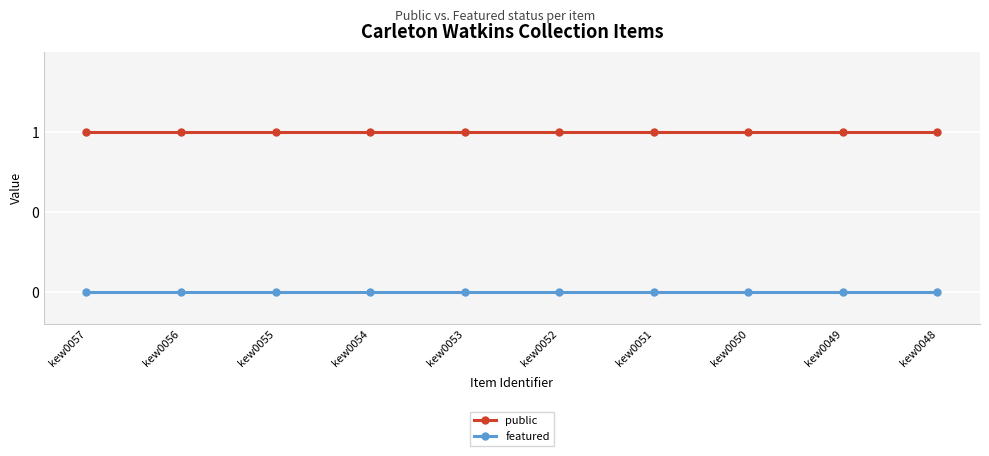

At which category is the sum across all series the highest?

kew0057